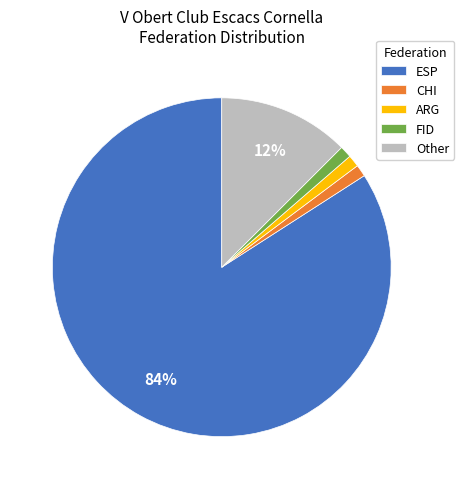

To the nearest percent, what is the average slice percentage?

20%